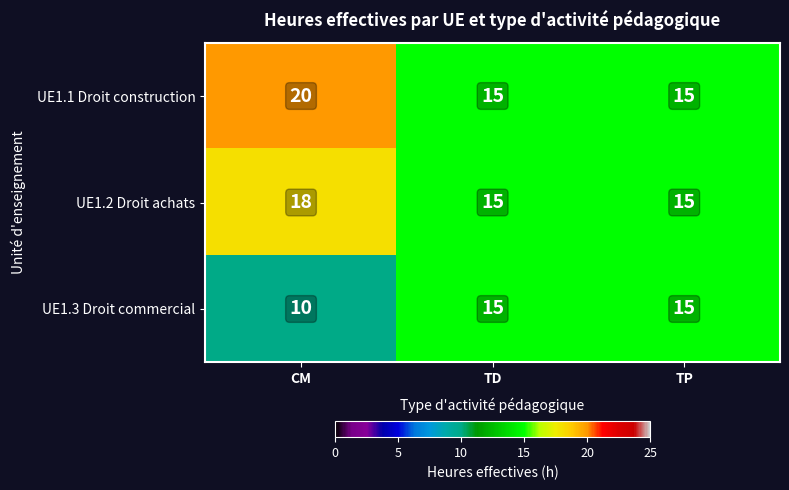

Reading left to right, transcribe all the data shown in this chart.

UE1.1 Droit construction: CM=20	TD=15	TP=15
UE1.2 Droit achats: CM=18	TD=15	TP=15
UE1.3 Droit commercial: CM=10	TD=15	TP=15